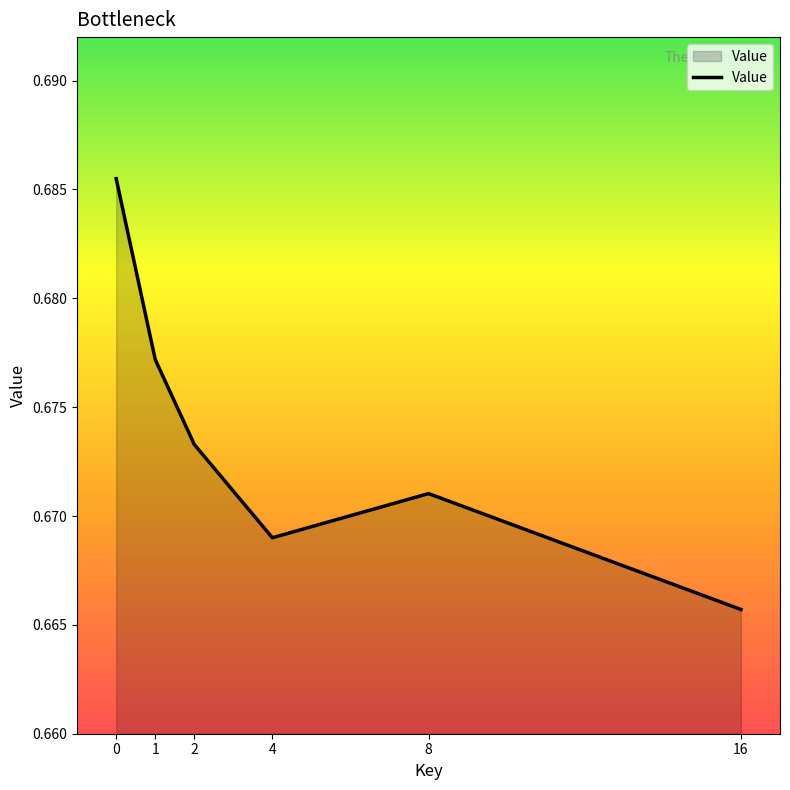

True or false: the data has more than 1 interior local peaks.

False